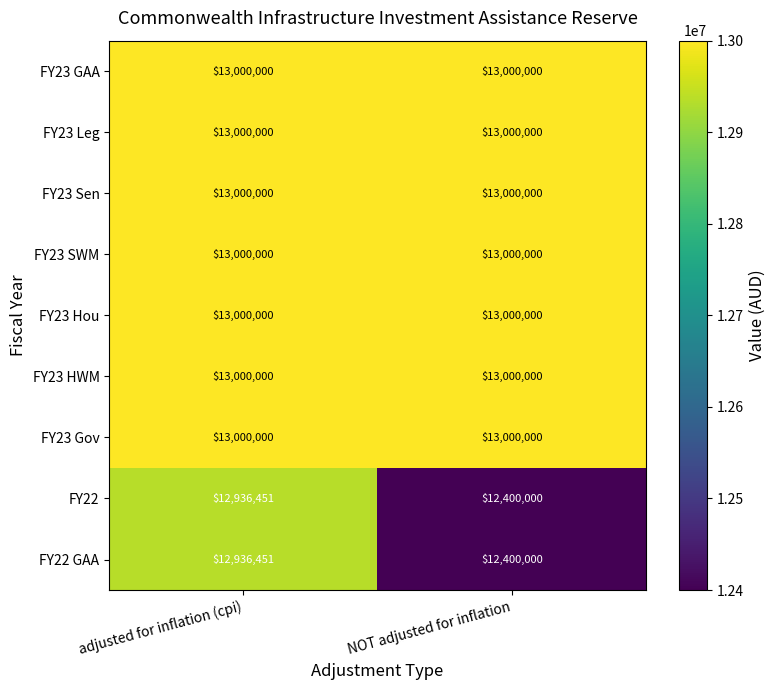

Is it true that FY23 Leg equals 3350359 at adjusted for inflation (cpi)?

False